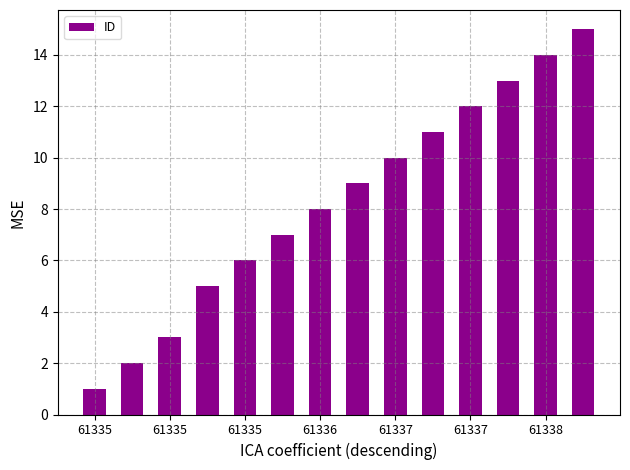

How many values are below 9?

7